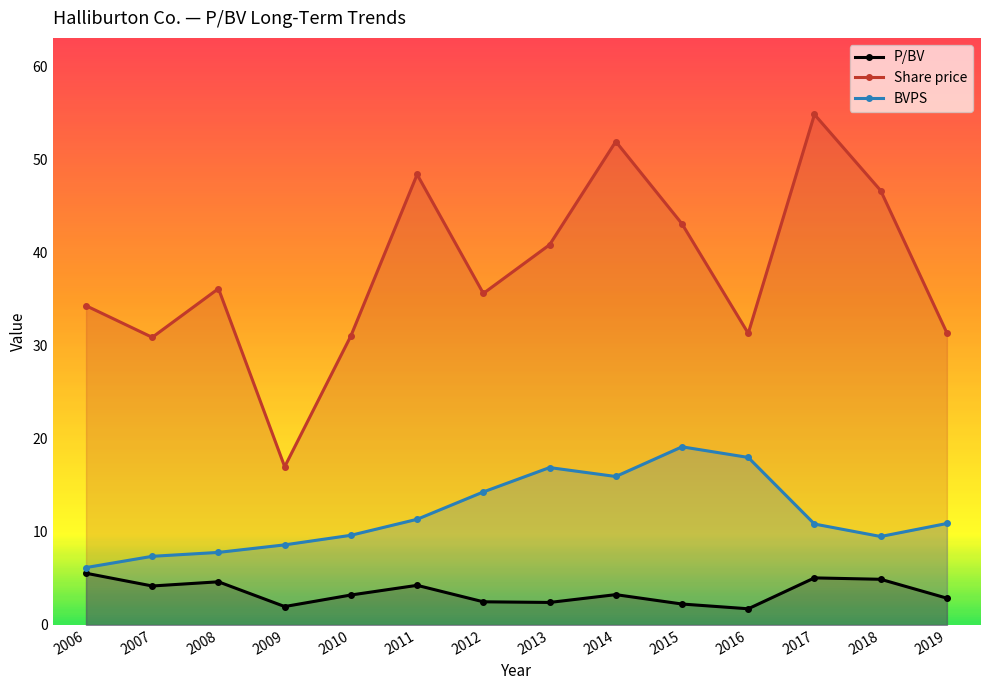

Between 2007 and 2018, which is larger?

2018